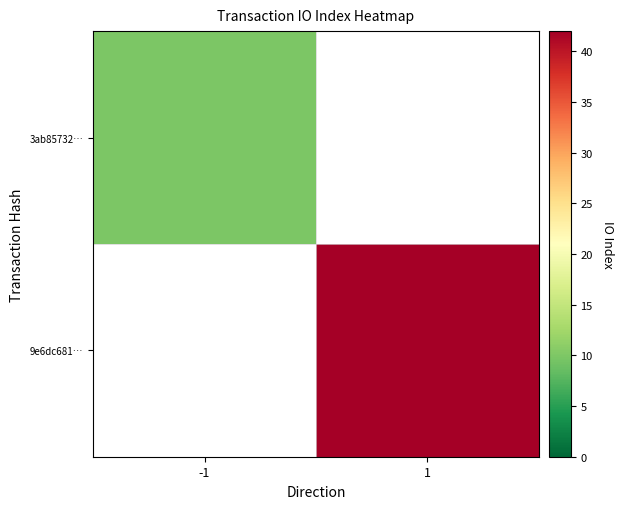

Is it true that 9e6dc681… equals 42.0 at 1?

True